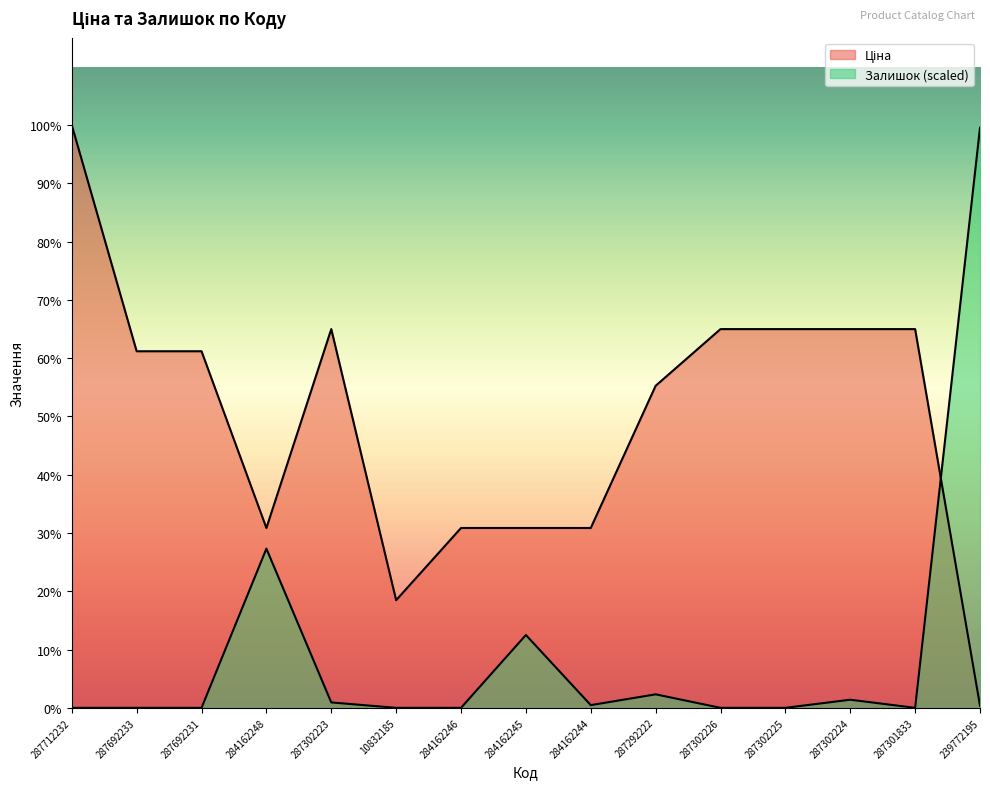

What is the average value of the Залишок series?

2938.2